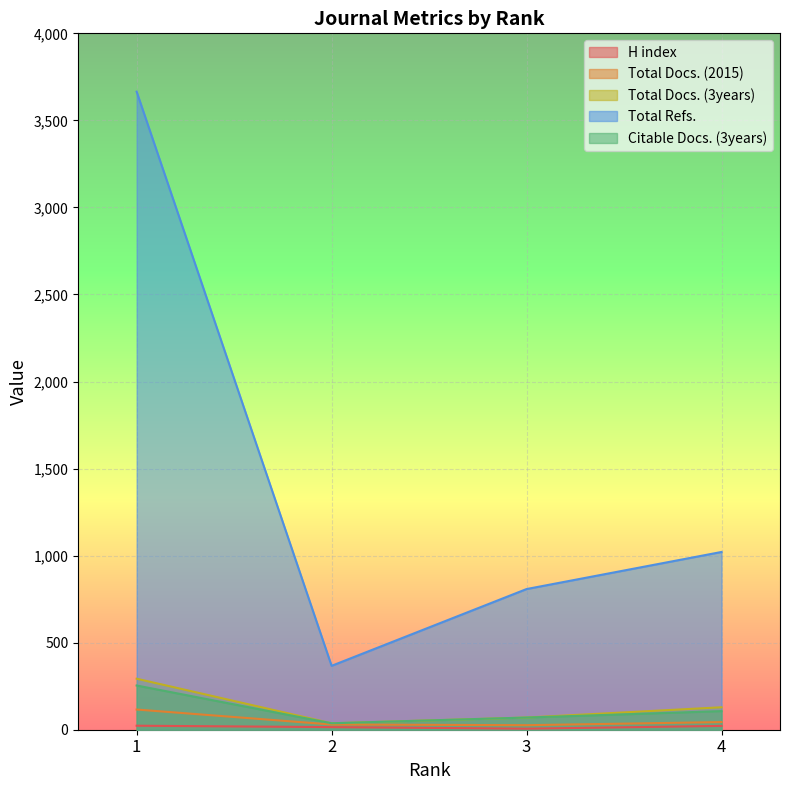

True or false: Total Refs. has more than 0 points higher than both neighbors.

False